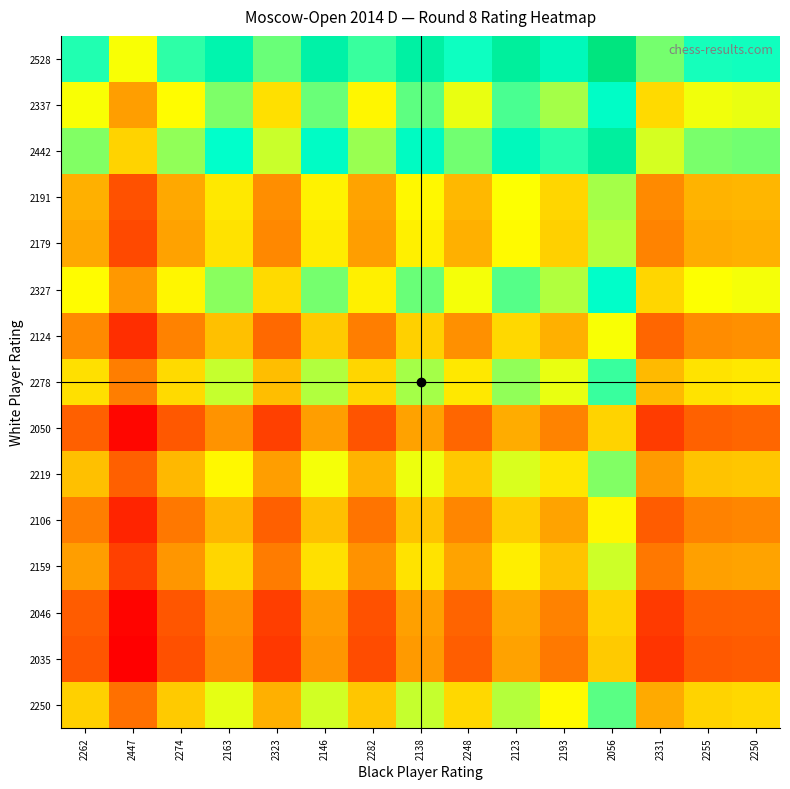

Which has a higher value, 2193 or 2248?

2193